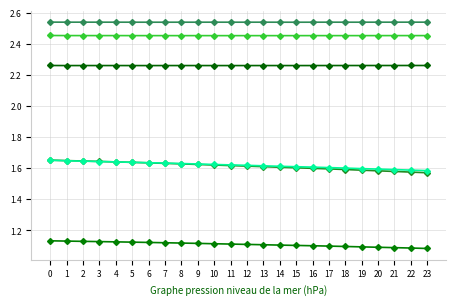

True or false: col_21 has a value of 0.6 at 9.

False